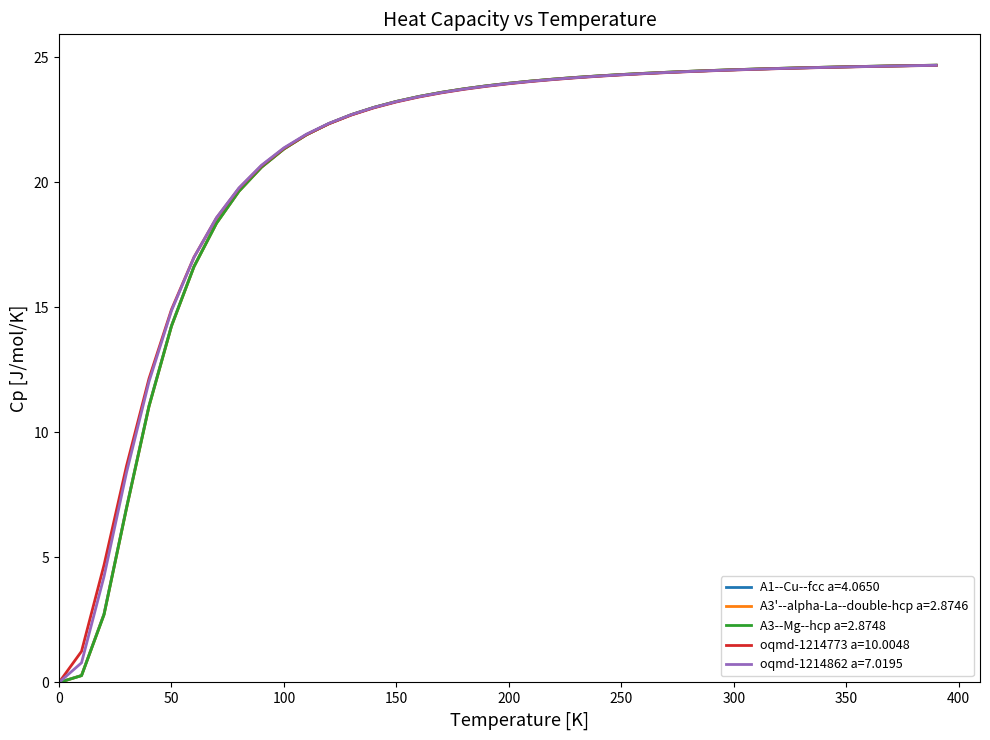

What is the maximum value for A1--Cu--fcc a=4.0650?

24.7